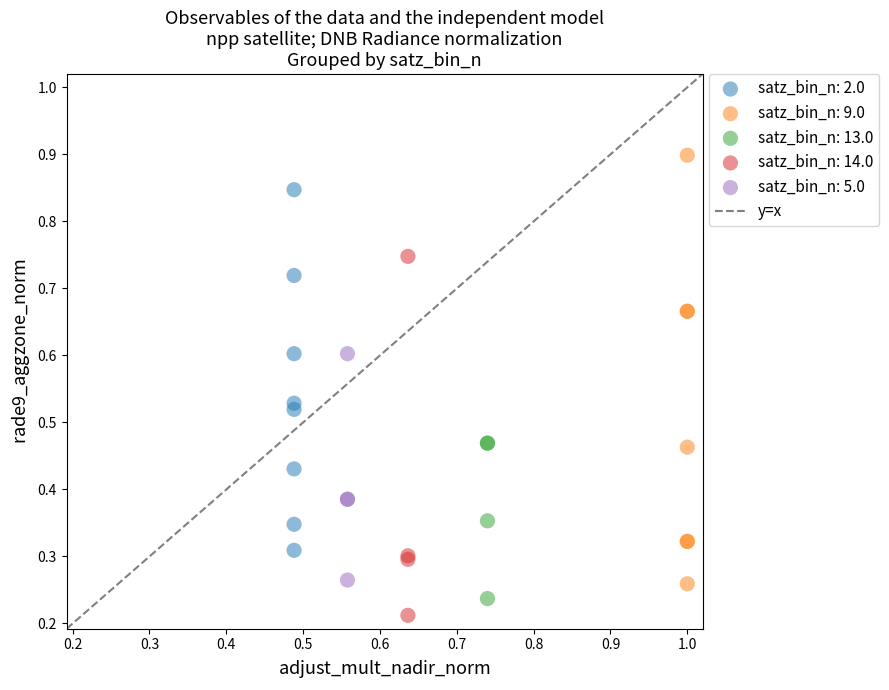

Which series has the widest spread of Y values?

satz_bin_n: 9.0